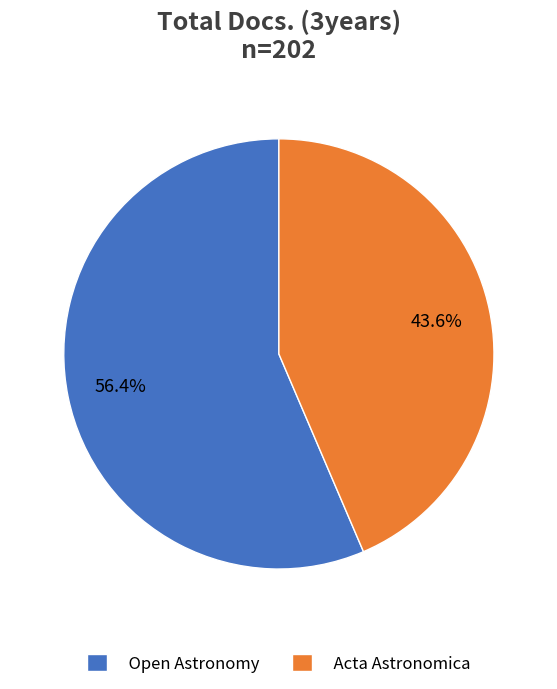

To the nearest percent, what is the combined percentage of Acta Astronomica and Open Astronomy?

100%